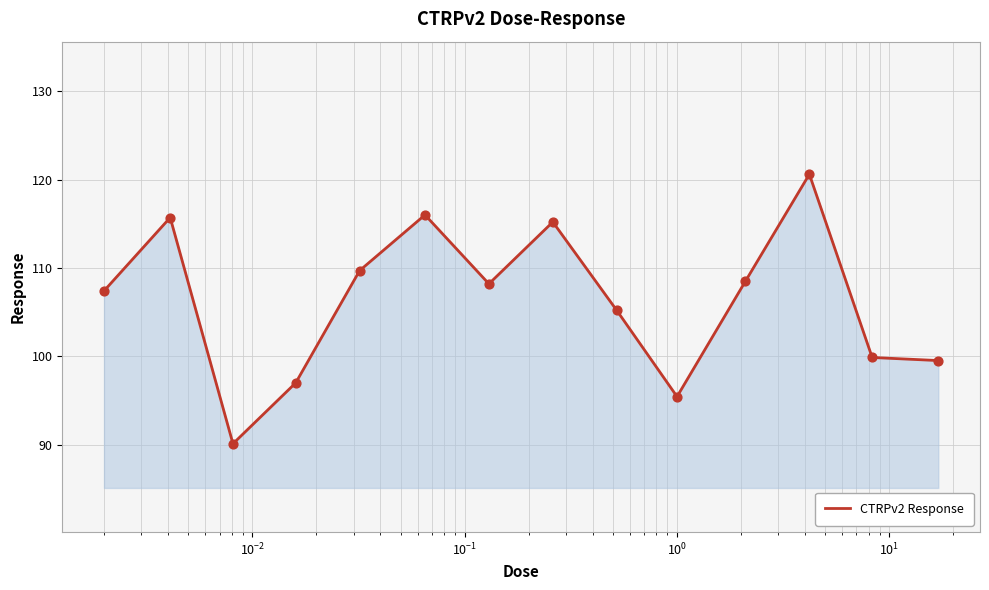

What is the difference between the maximum and minimum values?

30.5